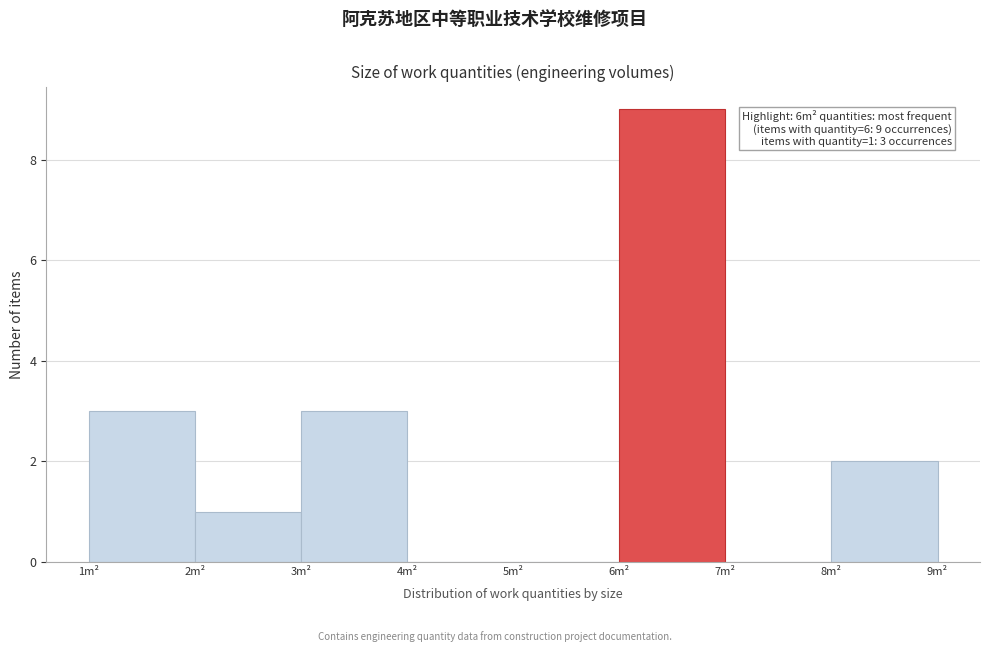

Which range on the x-axis has the tallest bar?

6 to 7